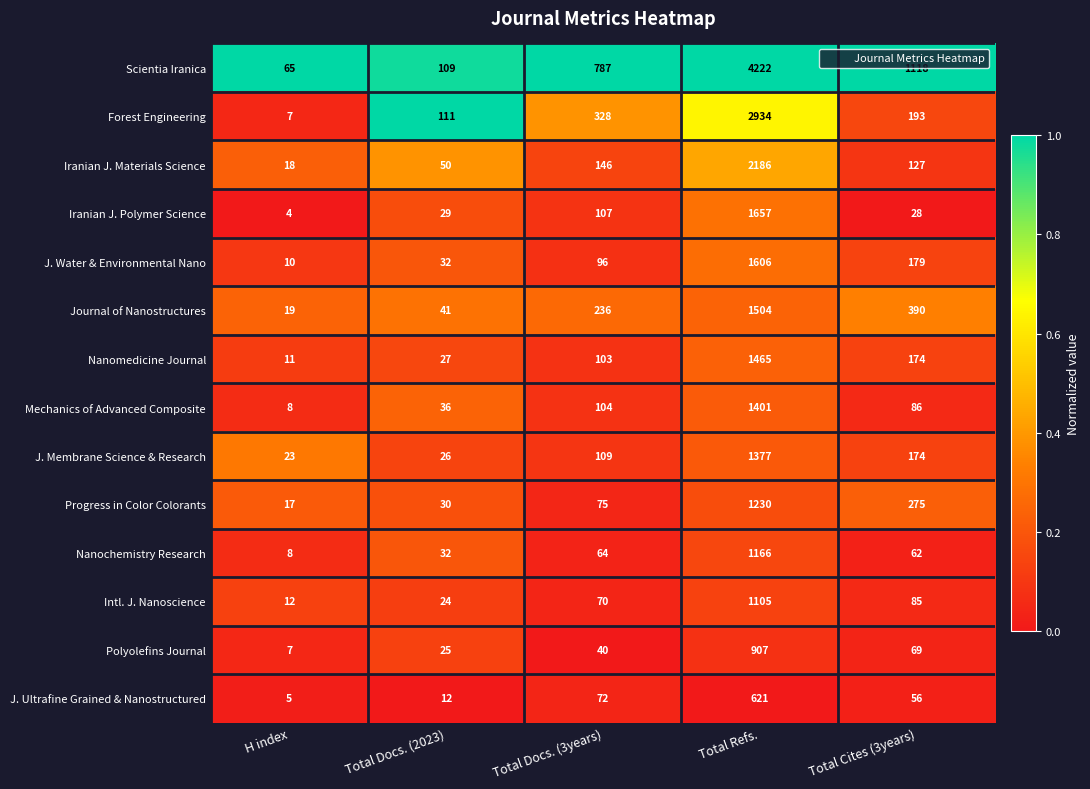

Where is Scientia Iranica nearest to the value 2143?

Total Cites (3years)